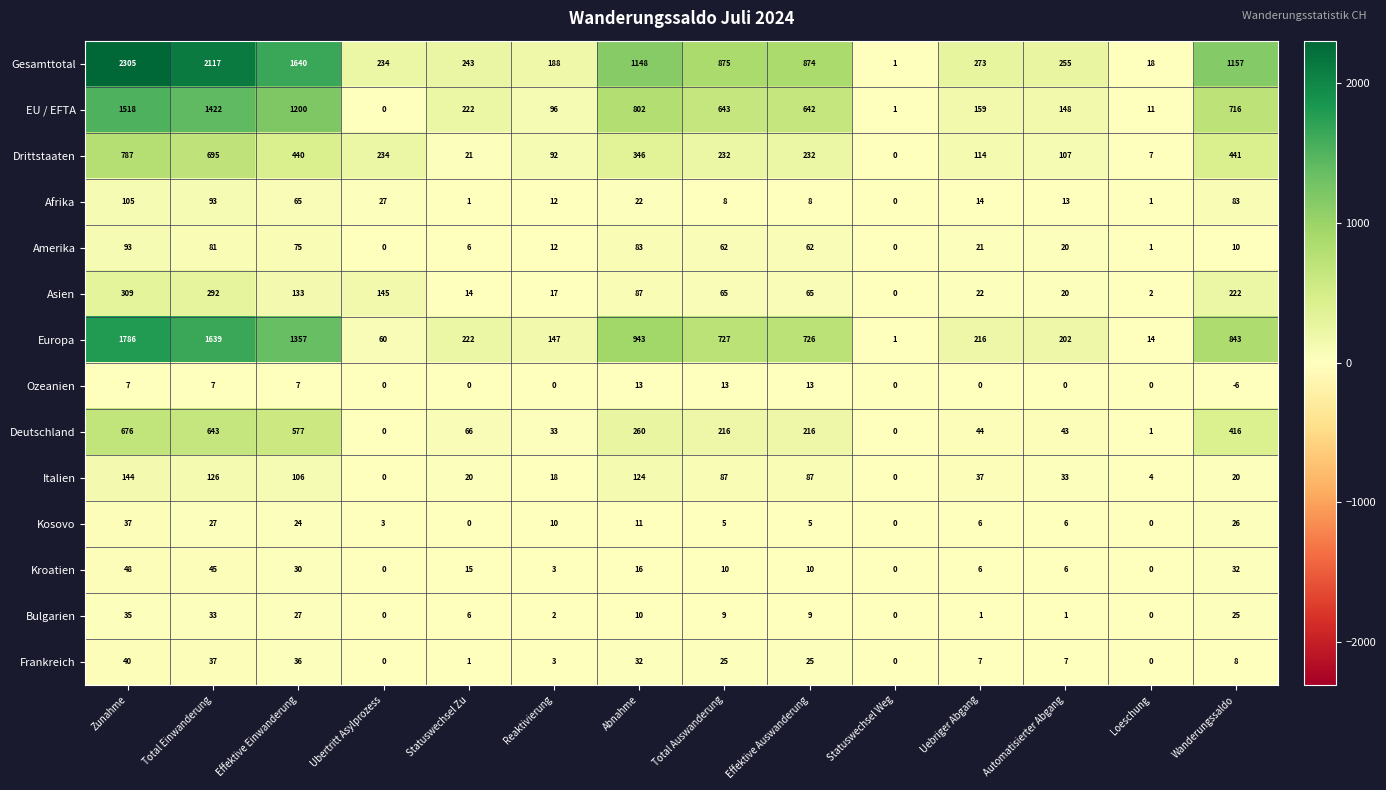

How many data points does each series have?

14